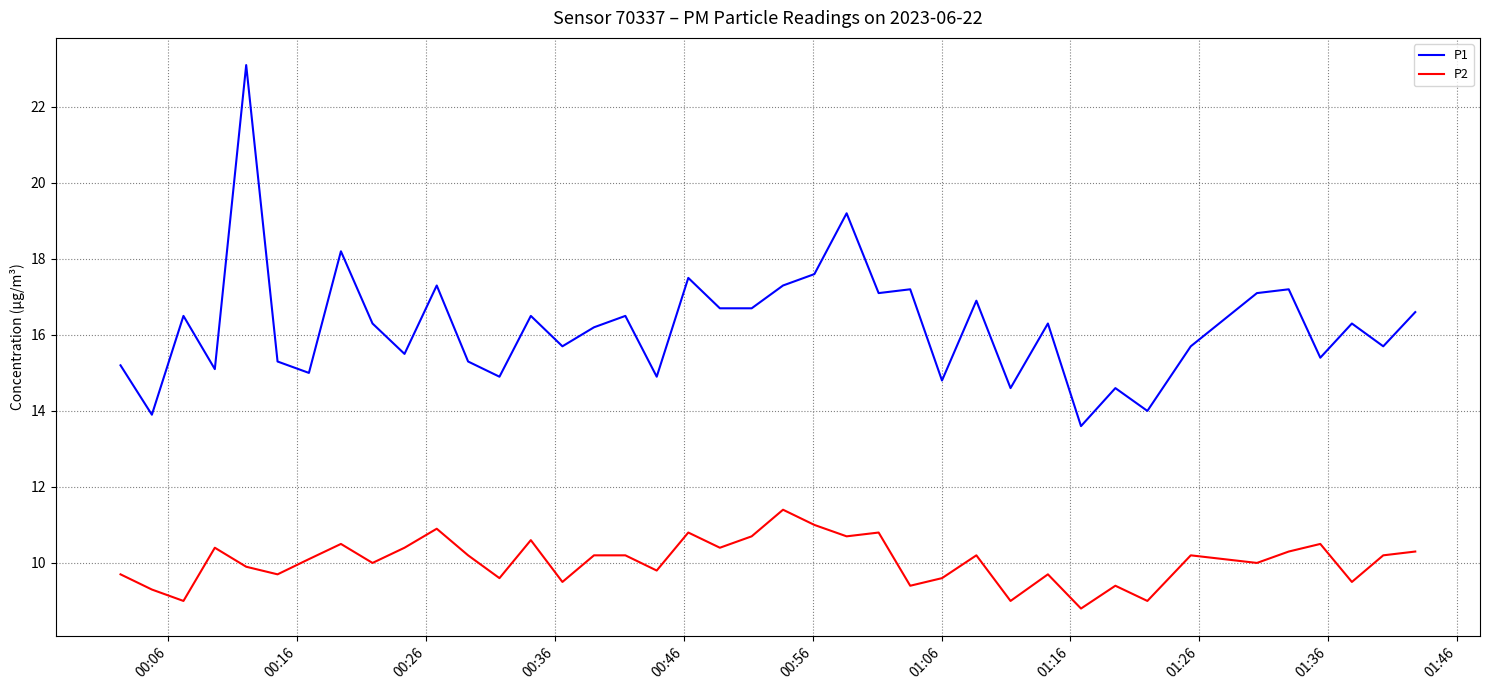

Rank the series by their average value, from highest to lowest.

P1, P2